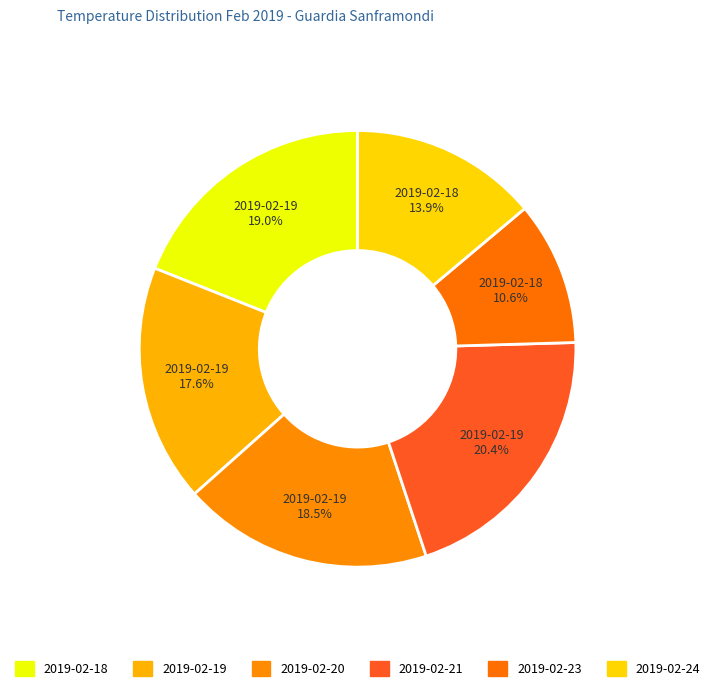

To the nearest percent, what is the average slice percentage?

17%